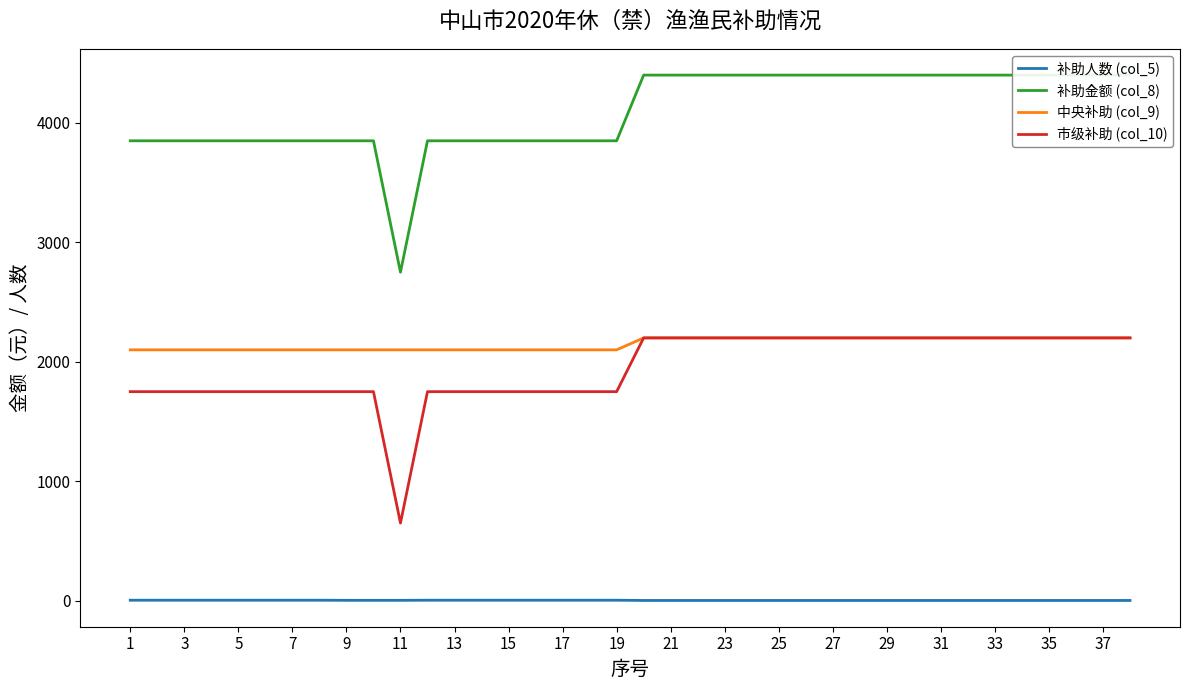

Count the 市级补助 (col_10) values in the range 1750 to 2200.

37